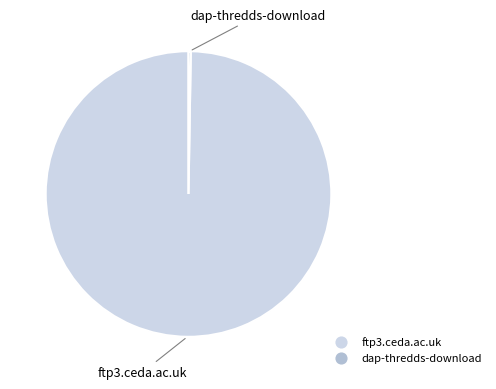

Is there any slice that represents more than half of the pie?

Yes